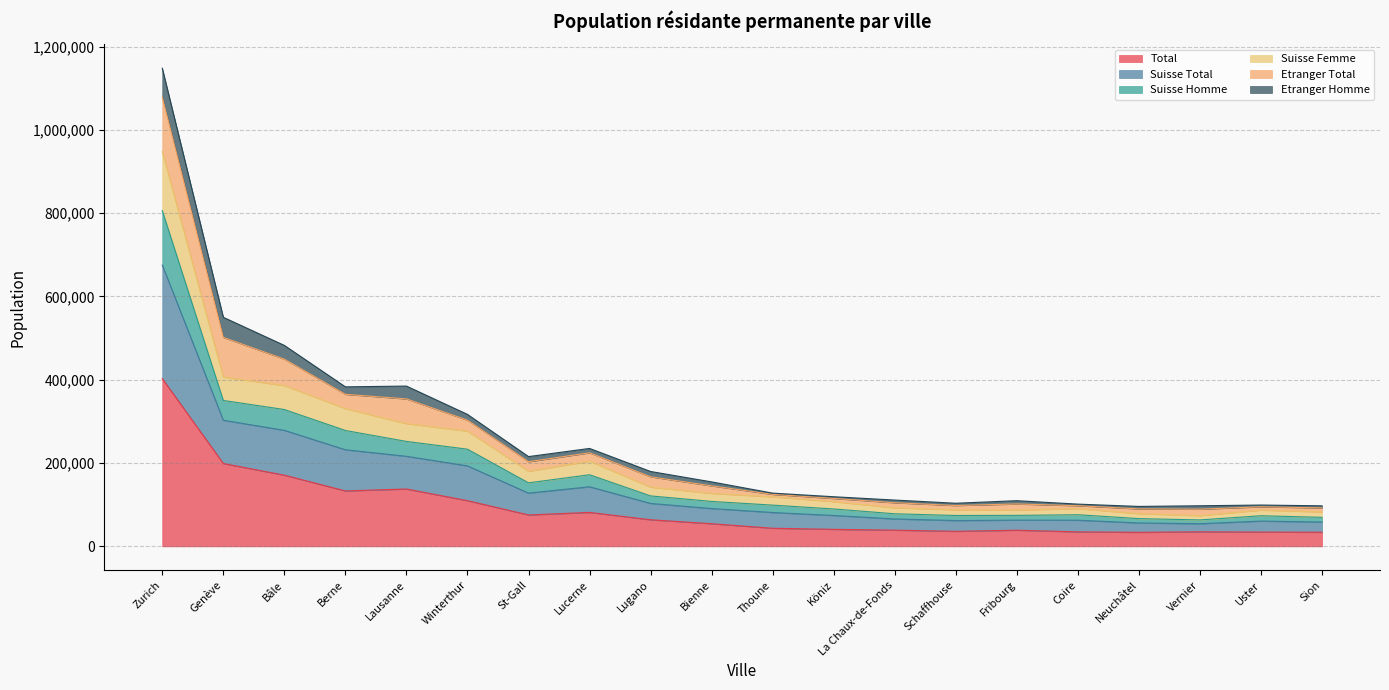

True or false: Total and Suisse Homme intersect in this chart.

False